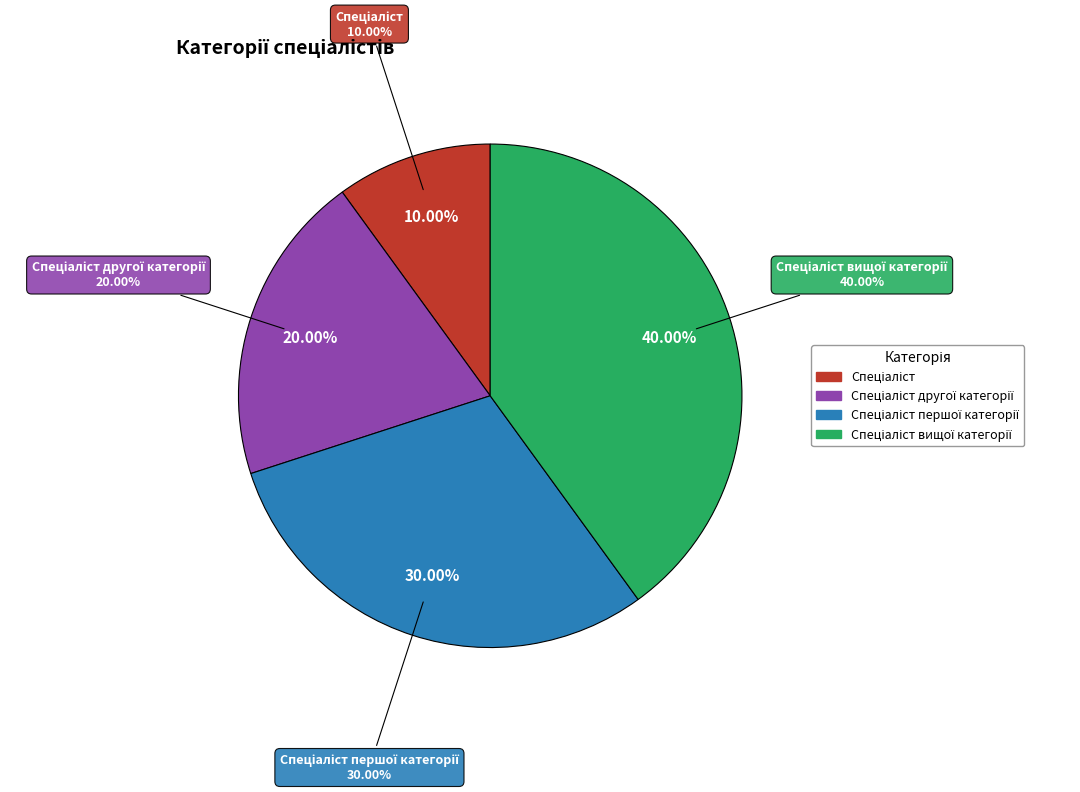

How many slices are in this pie chart?

4